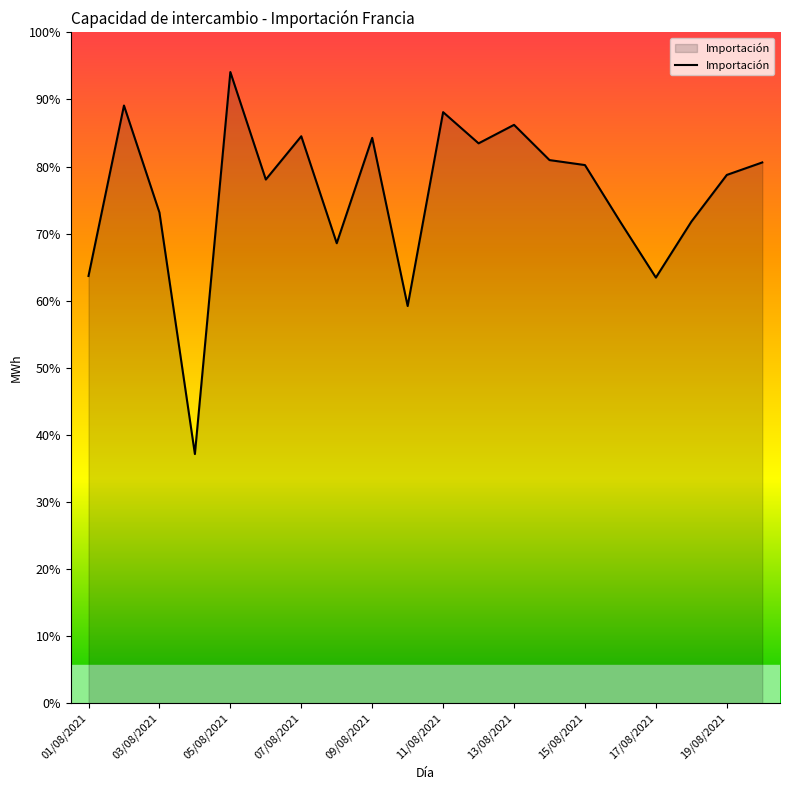

Rank the categories by value from highest to lowest.

05/08/2021, 02/08/2021, 11/08/2021, 13/08/2021, 07/08/2021, 09/08/2021, 12/08/2021, 14/08/2021, 20/08/2021, 15/08/2021, 19/08/2021, 06/08/2021, 03/08/2021, 18/08/2021, 16/08/2021, 08/08/2021, 01/08/2021, 17/08/2021, 10/08/2021, 04/08/2021